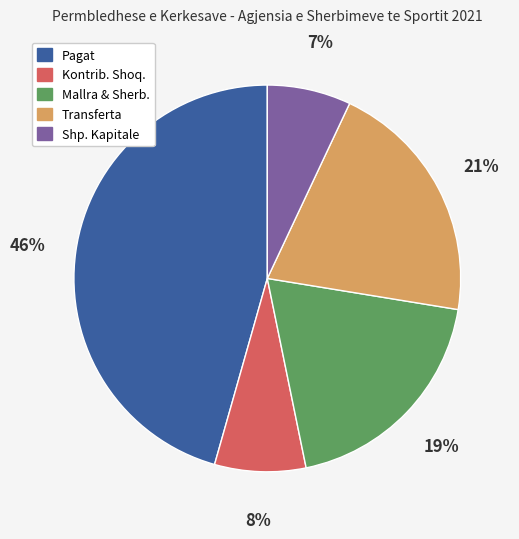

To the nearest percent, what is the average slice percentage?

20%